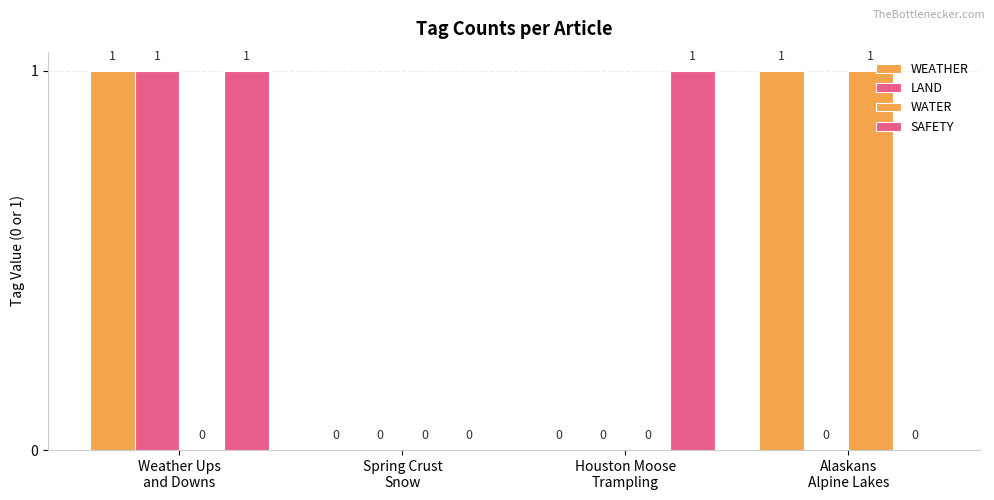

Are the bars horizontal?

No